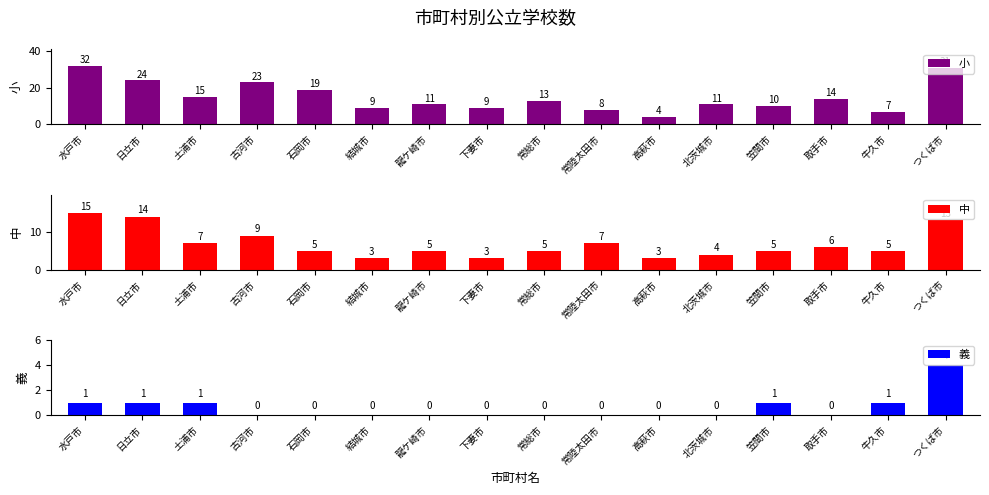

How many distinct data groups are displayed?

3